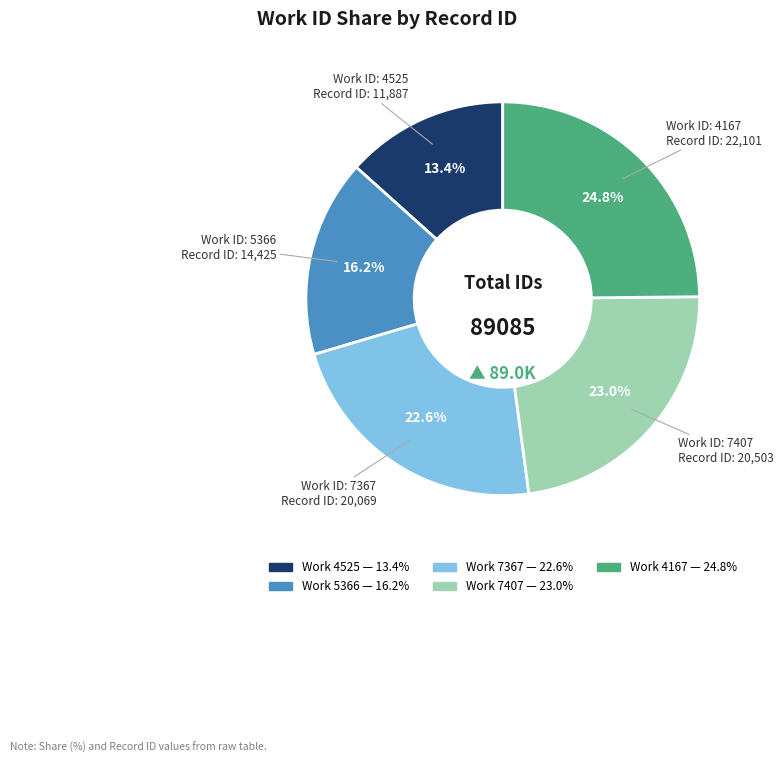

Does any single category account for the majority?

No